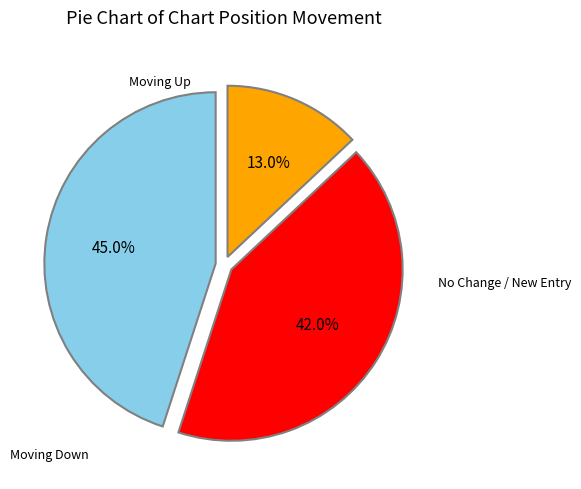

Does any single category account for the majority?

No